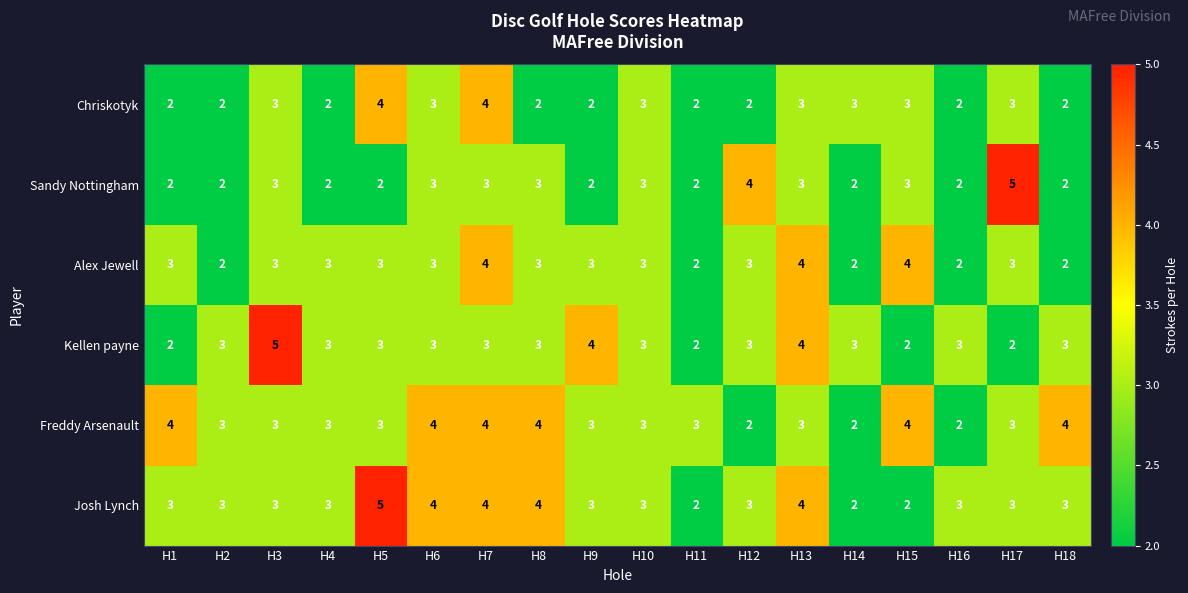

What is the average value of the Freddy Arsenault series?

3